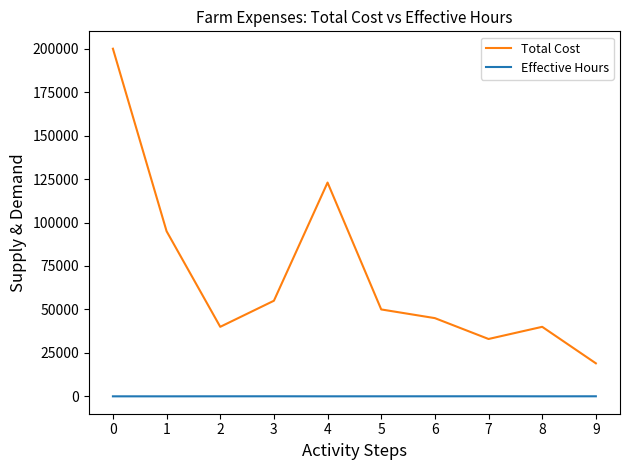

List the series in order of their overall mean, lowest first.

Effective Hours, Total Cost